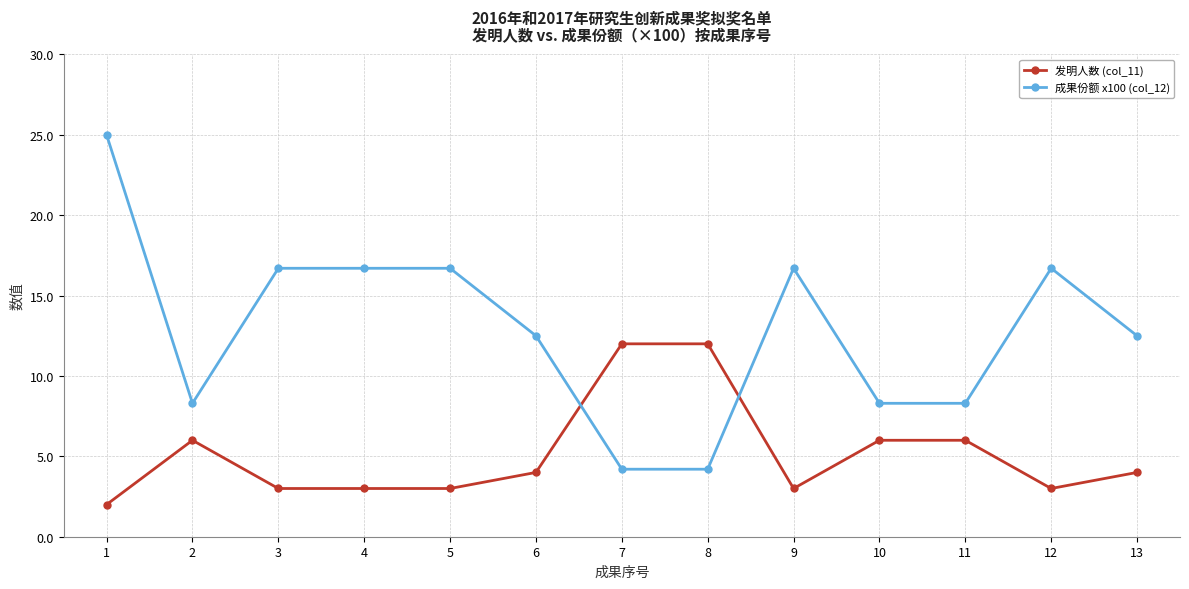

At which category is the sum across all series the highest?

1